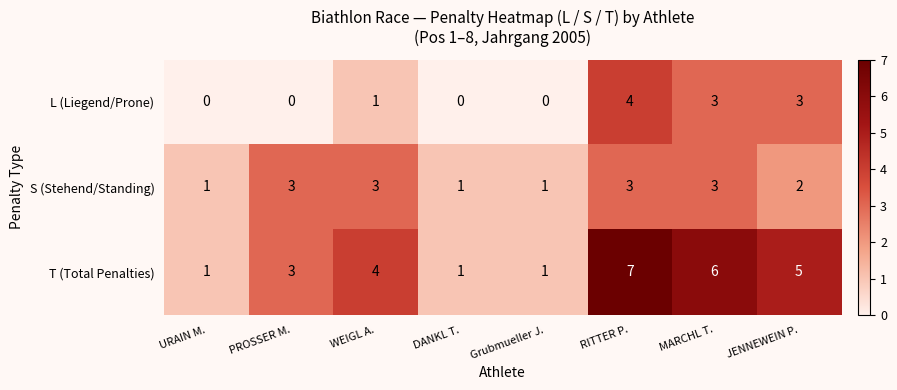

What is the sum of the S (Stehend/Standing) values at PROSSER M. and RITTER P.?

6